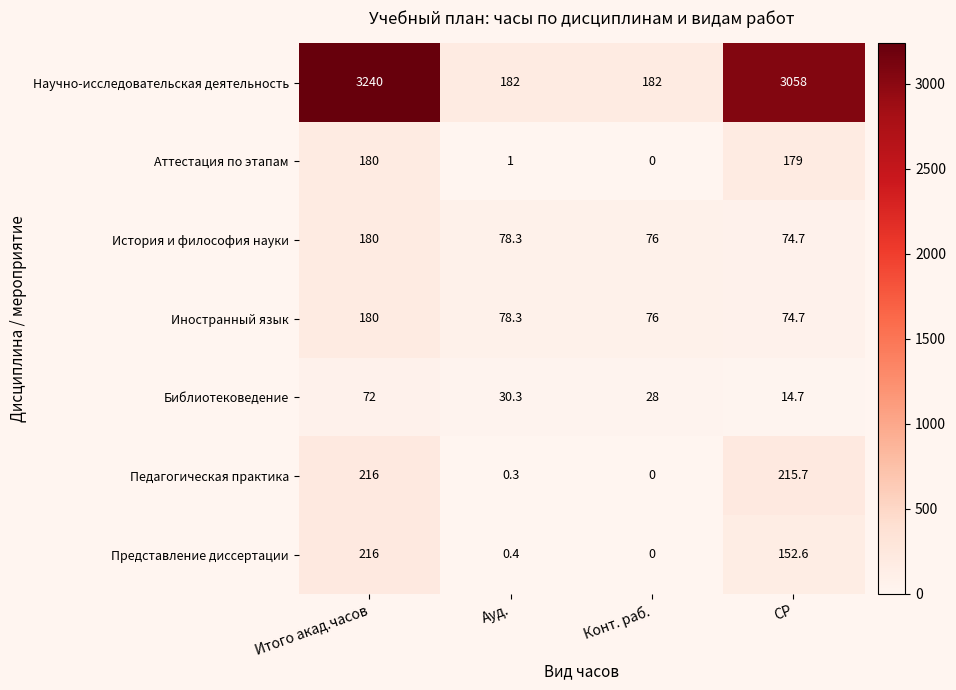

How many distinct data groups are displayed?

7